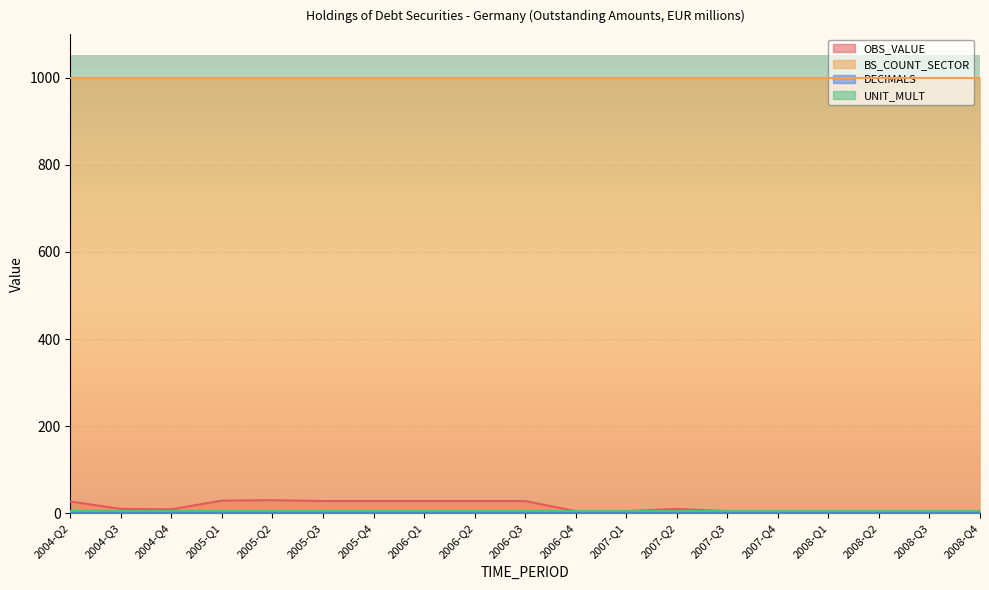

At which category is the sum across all series the highest?

2005-Q2